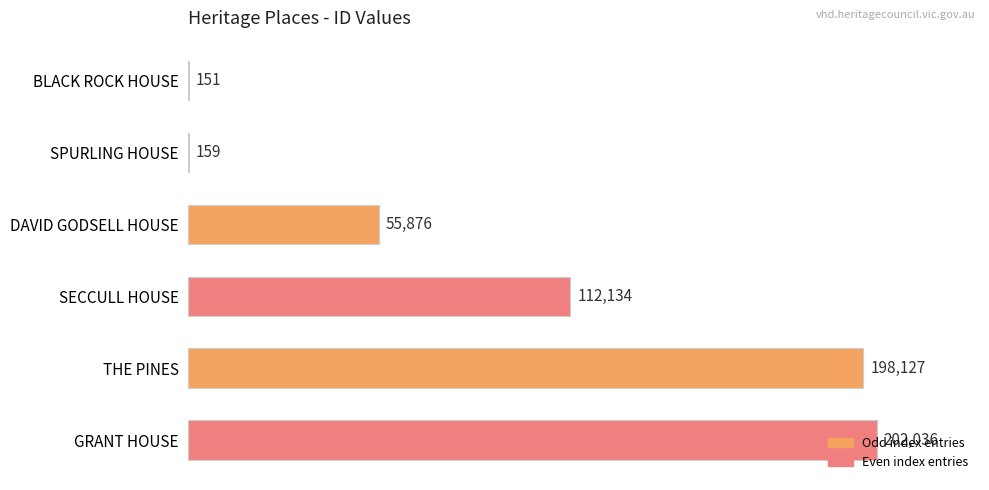

Is it true that the value at THE PINES is 198127?

True